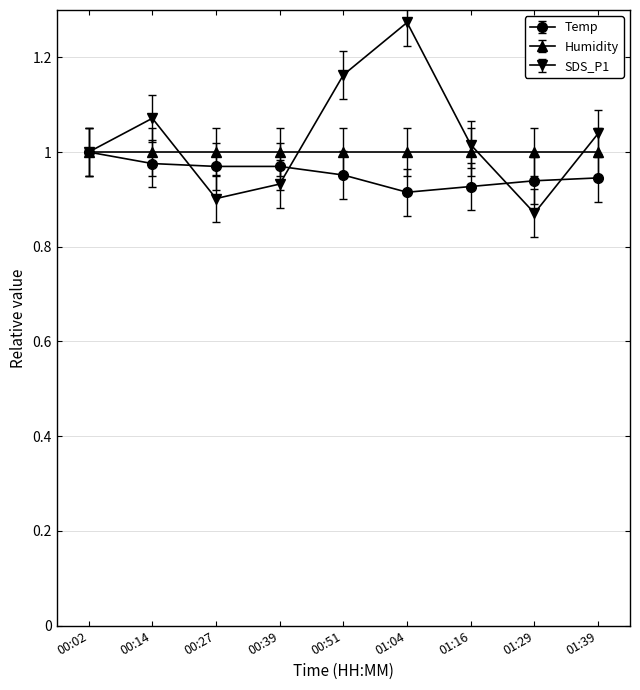

Which category has the lowest value in the SDS_P1 series?

01:29